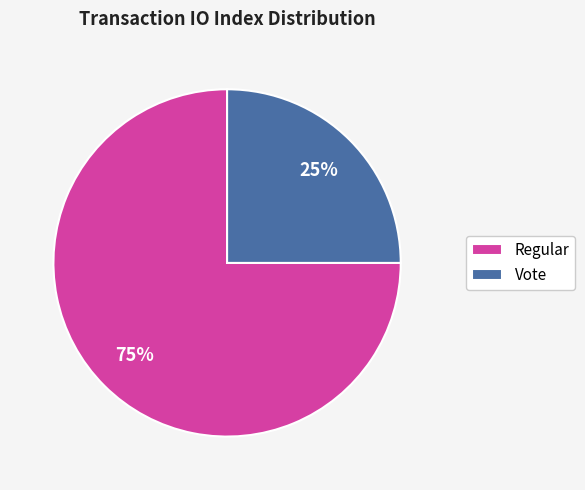

Which category has the biggest portion of the pie?

Regular